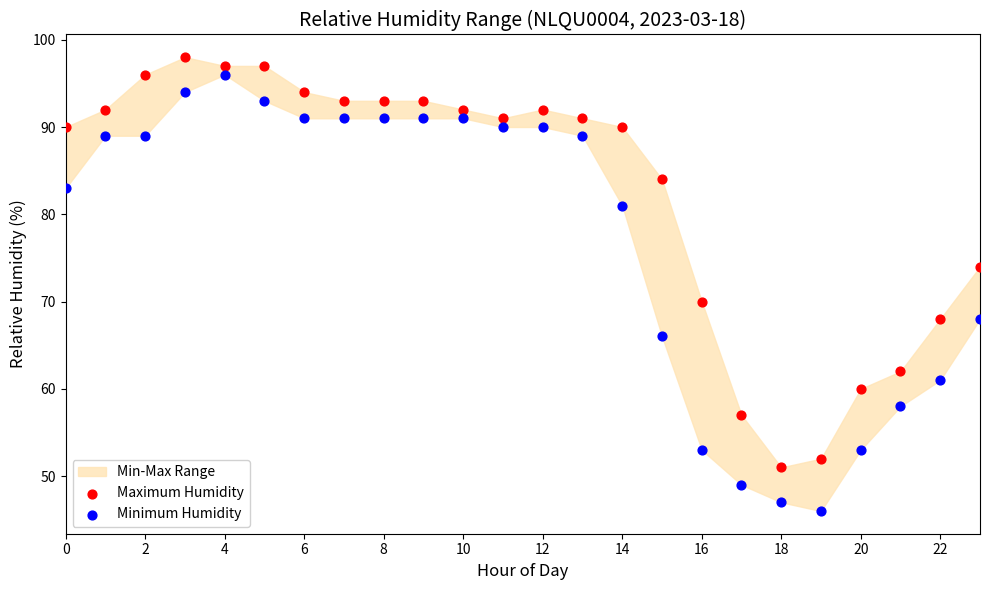

In the Minimum Humidity series, what Y value is closest to 71?

68